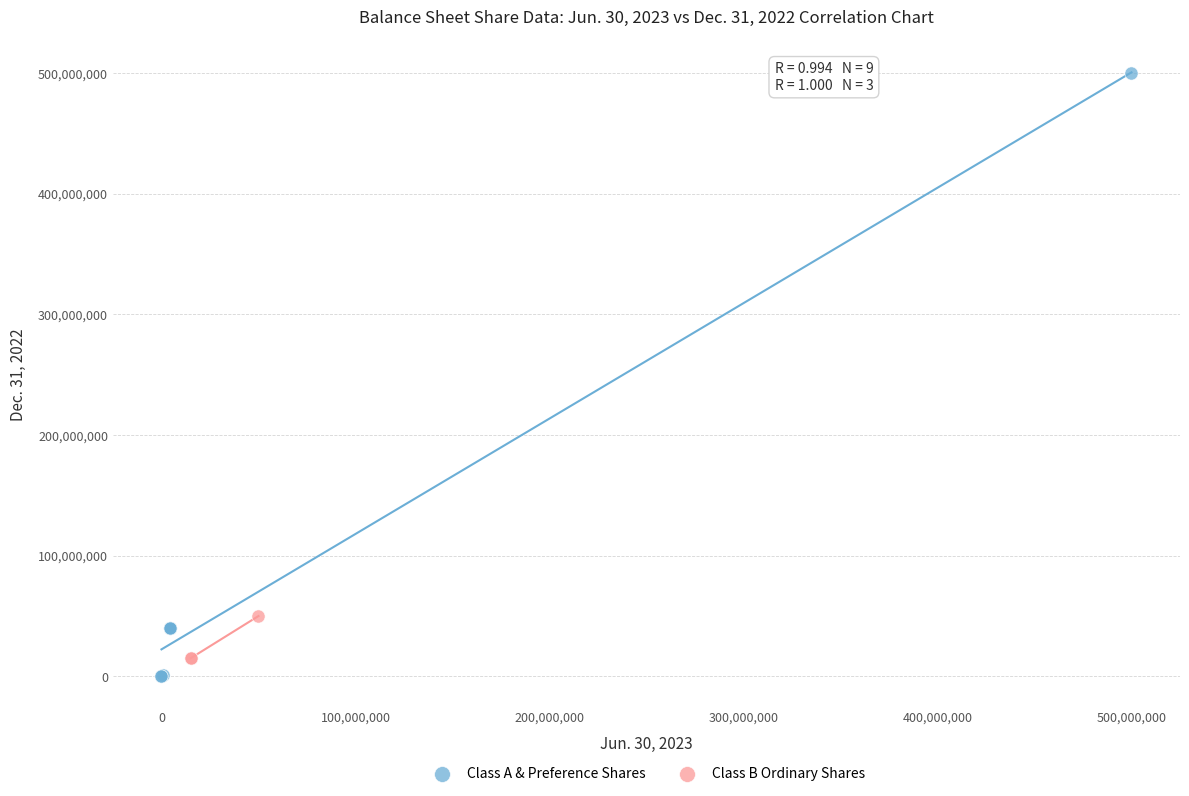

Which series contains the highest Y value?

Class A & Preference Shares